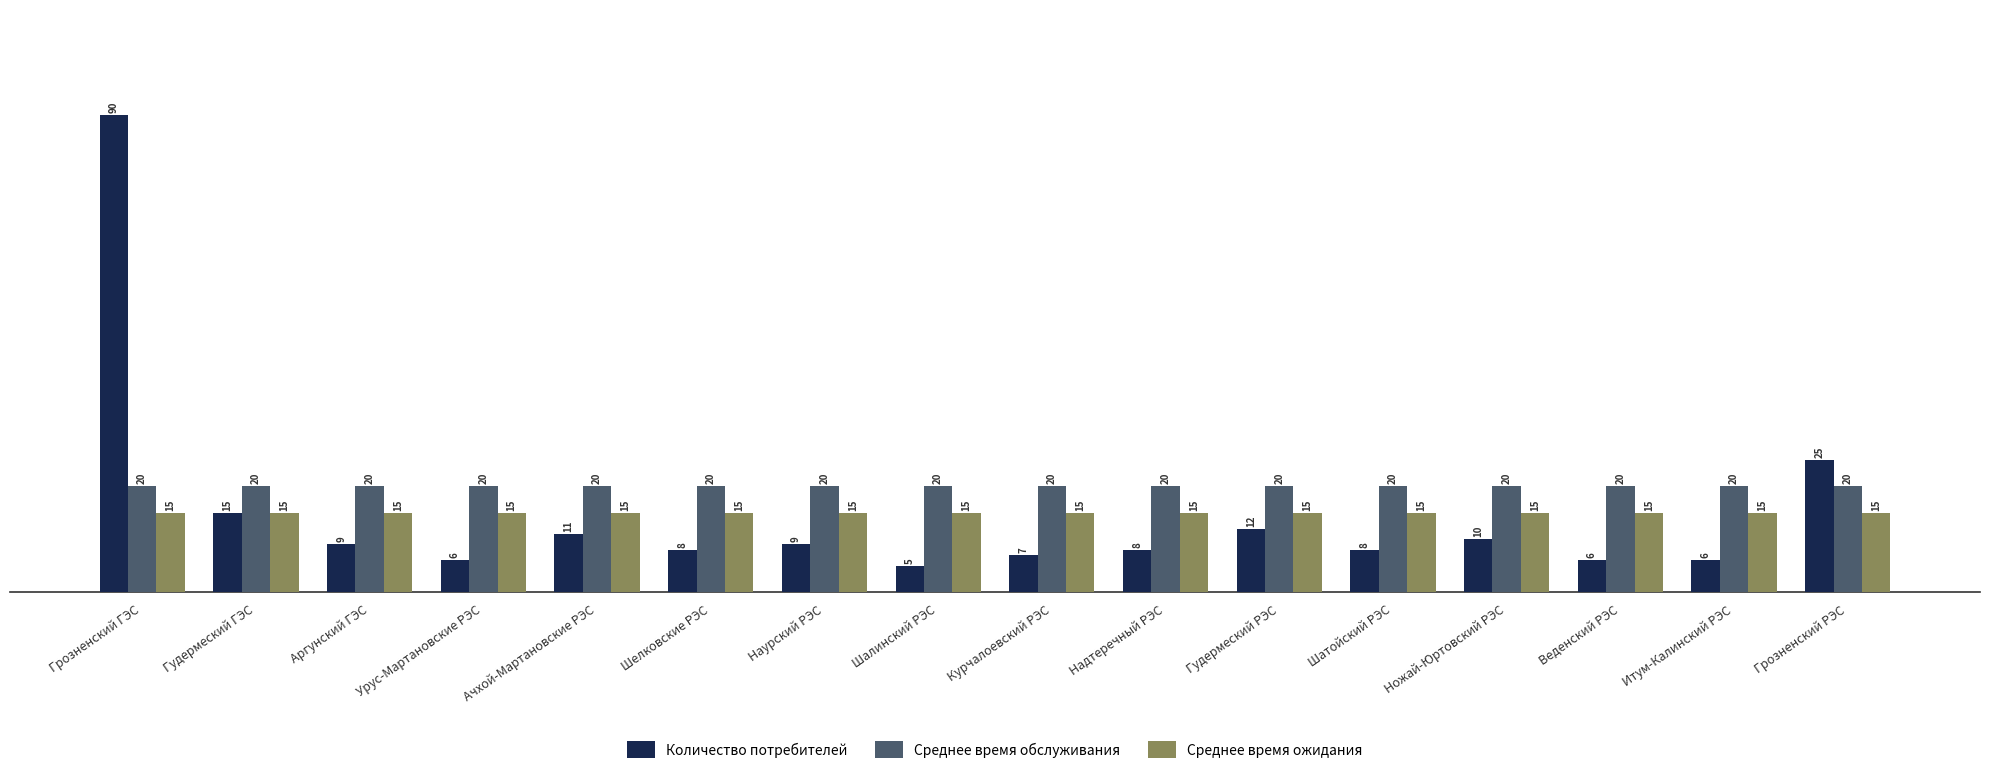

The Среднее время ожидания series shows 22 at Аргунский ГЭС. True or false?

False